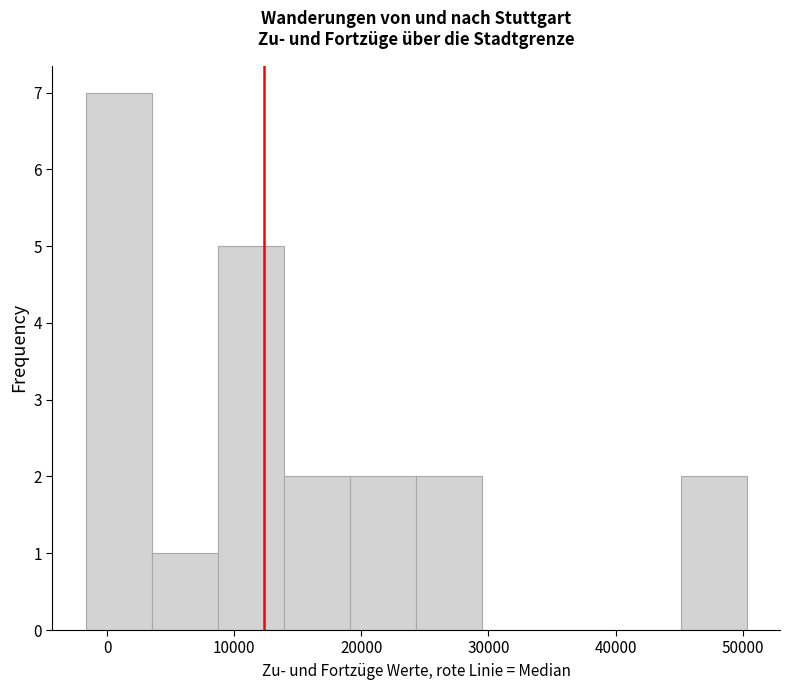

Which range on the x-axis has the tallest bar?

-2000 to 4000